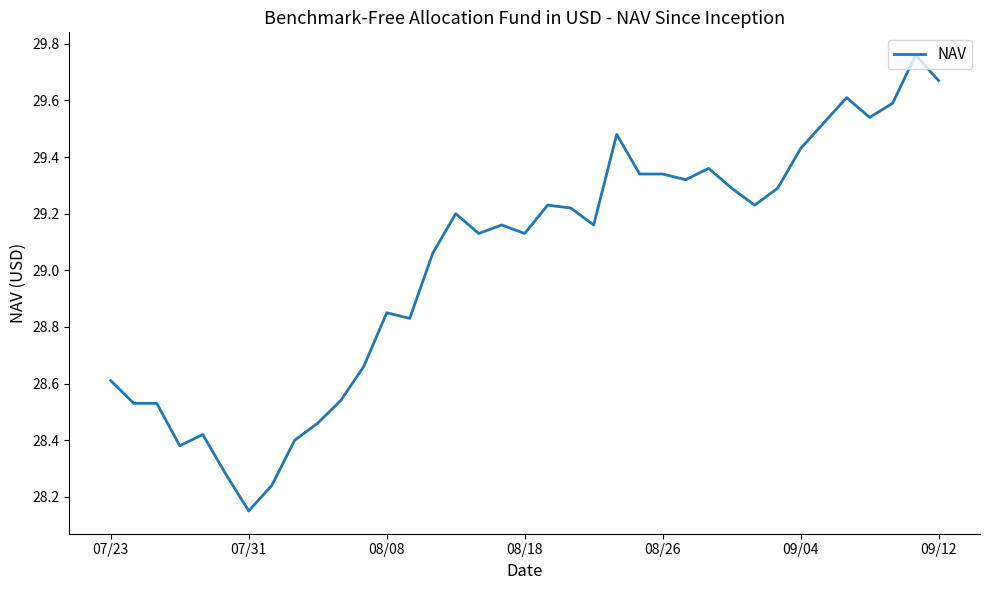

Does the chart display data point markers on the line(s)?

No